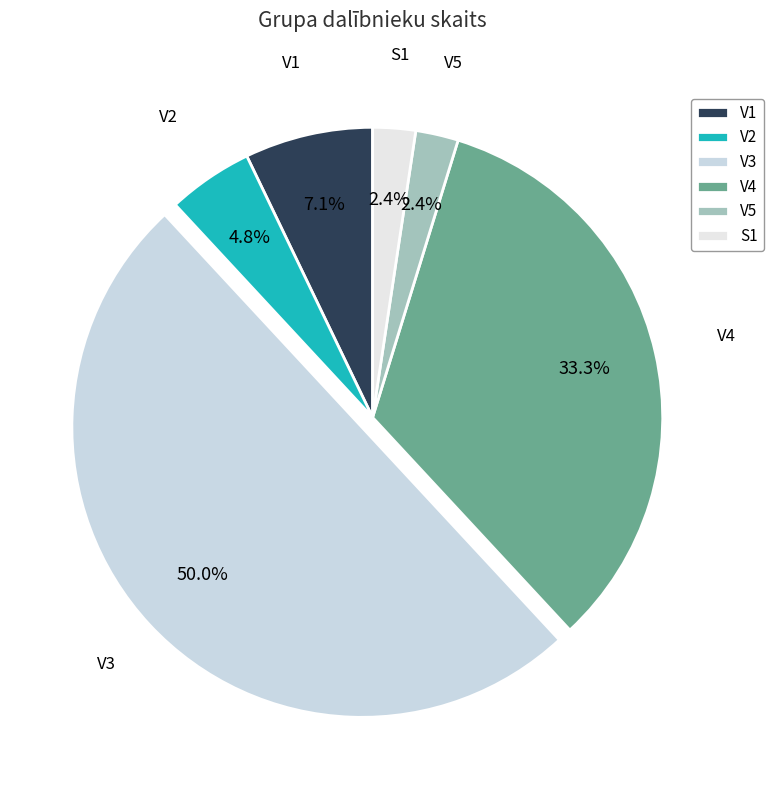

What portion of the pie excludes V5?

97.6%